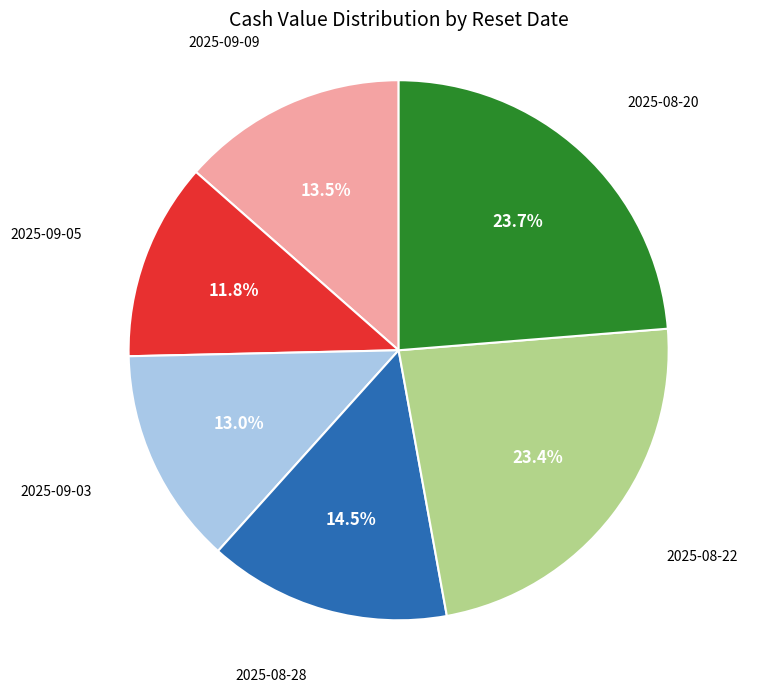

Count the number of slices in the pie.

6